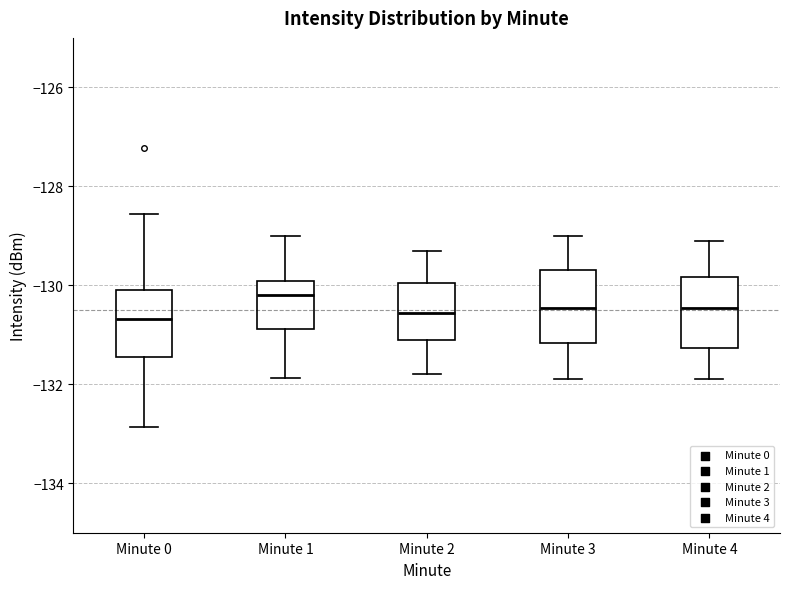

Reading left to right, transcribe this box plot: for each box, give where its median line is, the range the box spans, and where its two whiskers end, as read against the y-axis. The values are not printed on the chart, so give them approximately, as read against the axis.

Minute 0: median -130.6, box -131.4 to -130.0, whiskers -132.8 to -128.6
Minute 1: median -130.2, box -130.8 to -130.0, whiskers -131.8 to -129.0
Minute 2: median -130.6, box -131.0 to -130.0, whiskers -131.8 to -129.2
Minute 3: median -130.4, box -131.2 to -129.6, whiskers -131.8 to -129.0
Minute 4: median -130.4, box -131.2 to -129.8, whiskers -131.8 to -129.0